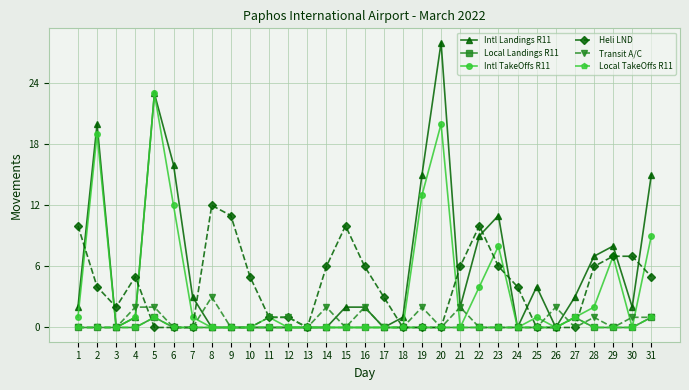

Which category has the highest value in the Heli LND series?

8